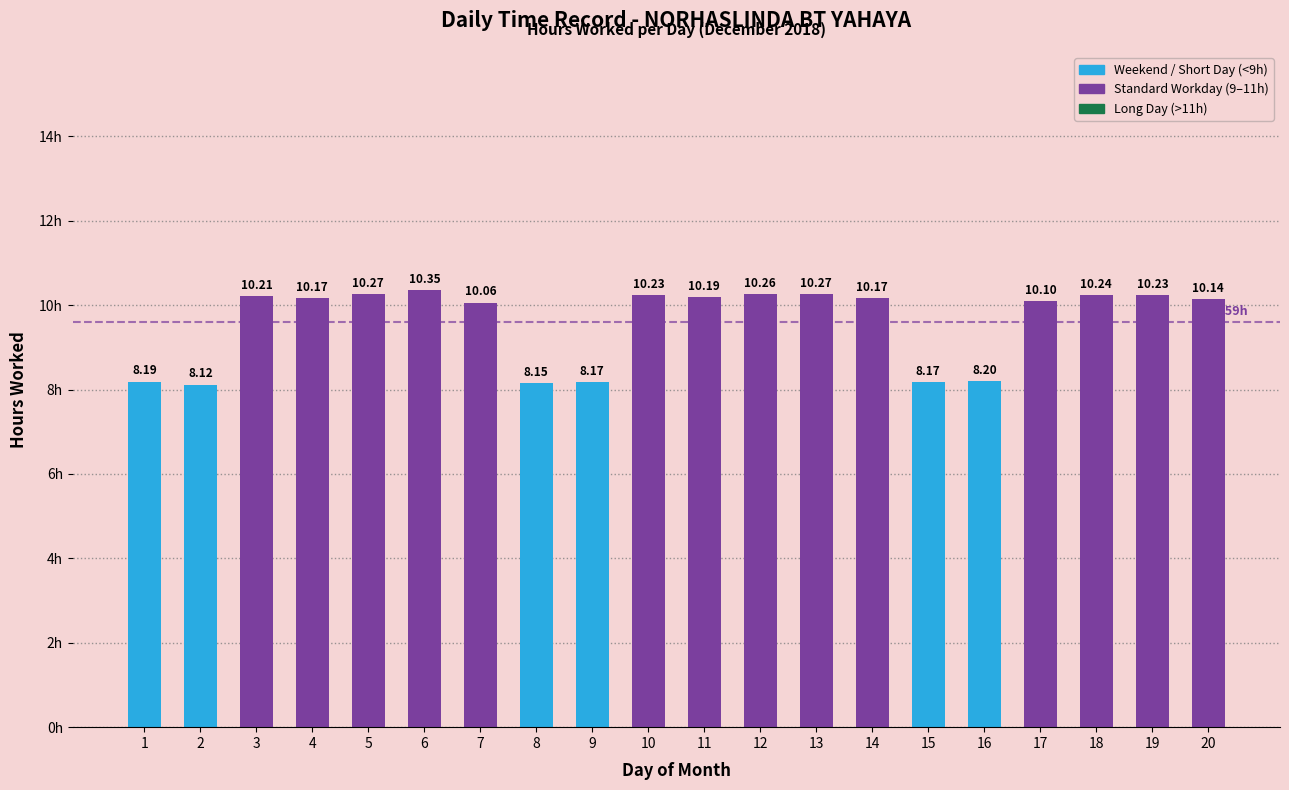

What is the difference between the maximum and minimum values?

2.2